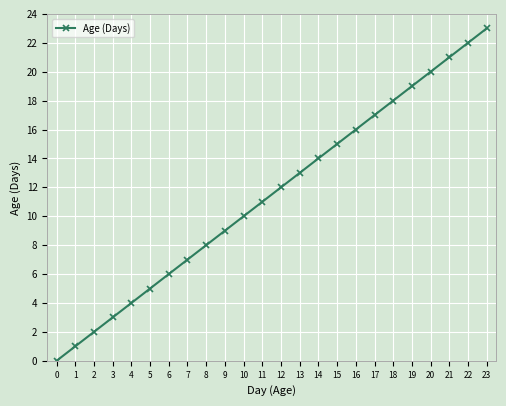

Reading left to right, transcribe all the data shown in this chart.

0	1	2	3	4	5	6	7	8	9	10	11	12	13	14	15	16	17	18	19	20	21	22	23